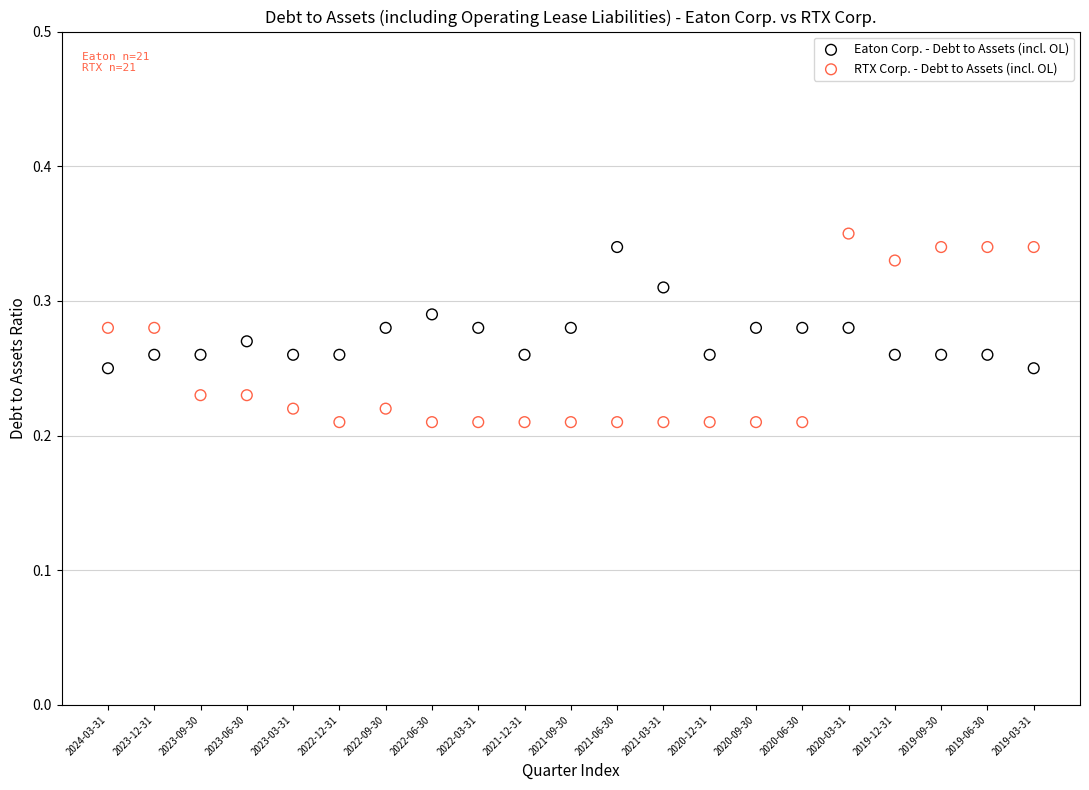

Which series has the widest spread of Y values?

RTX Corp. - Debt to Assets (incl. OL)